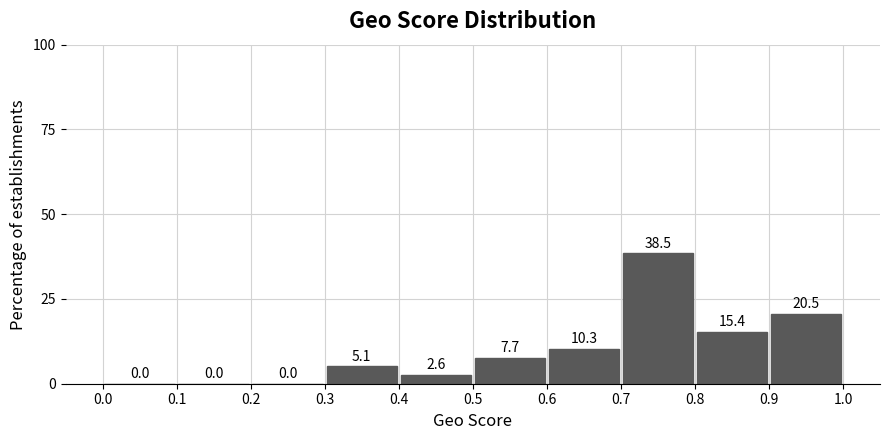

Reading left to right, transcribe this chart: for each bar, give the range it covers on the x-axis and its height.

0.0 to 0.1: 0.0
0.1 to 0.2: 0.0
0.2 to 0.3: 0.0
0.3 to 0.4: 5.1
0.4 to 0.5: 2.6
0.5 to 0.6: 7.7
0.6 to 0.7: 10.3
0.7 to 0.8: 38.5
0.8 to 0.9: 15.4
0.9 to 1.0: 20.5